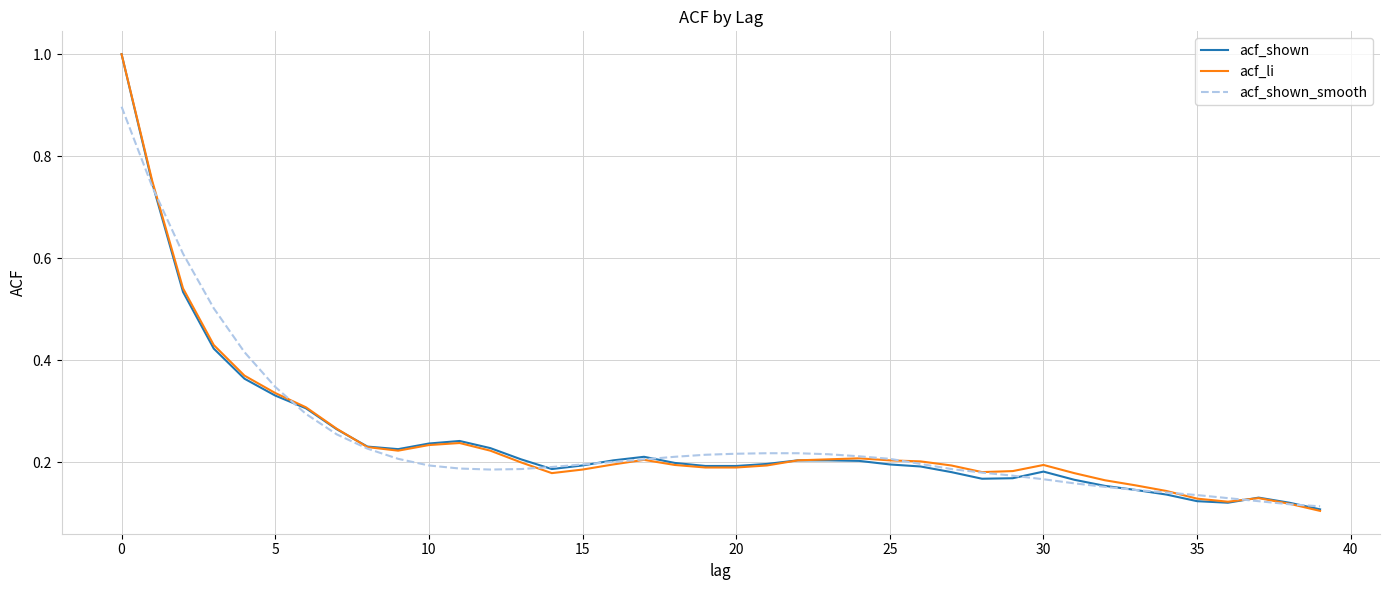

What is the highest value of the acf_shown series?

1.0